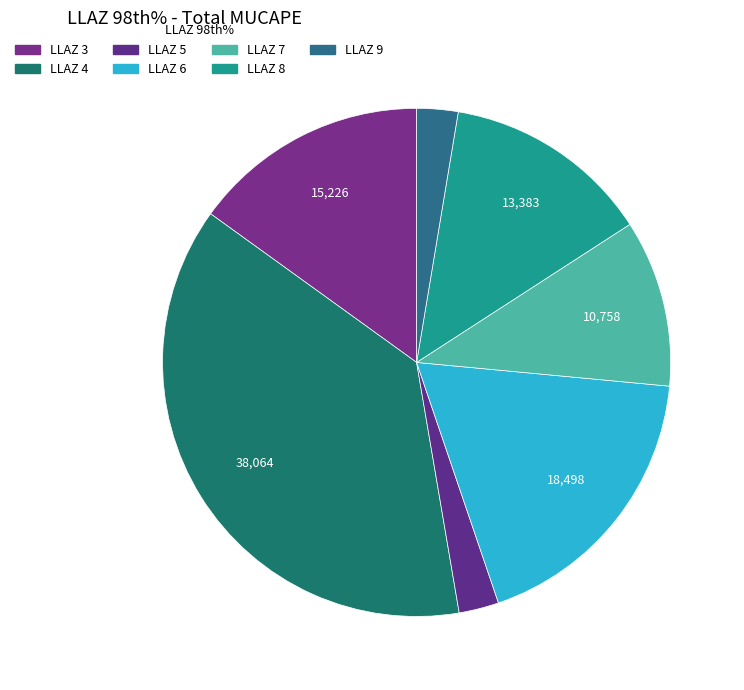

How many segments does this pie chart have?

7